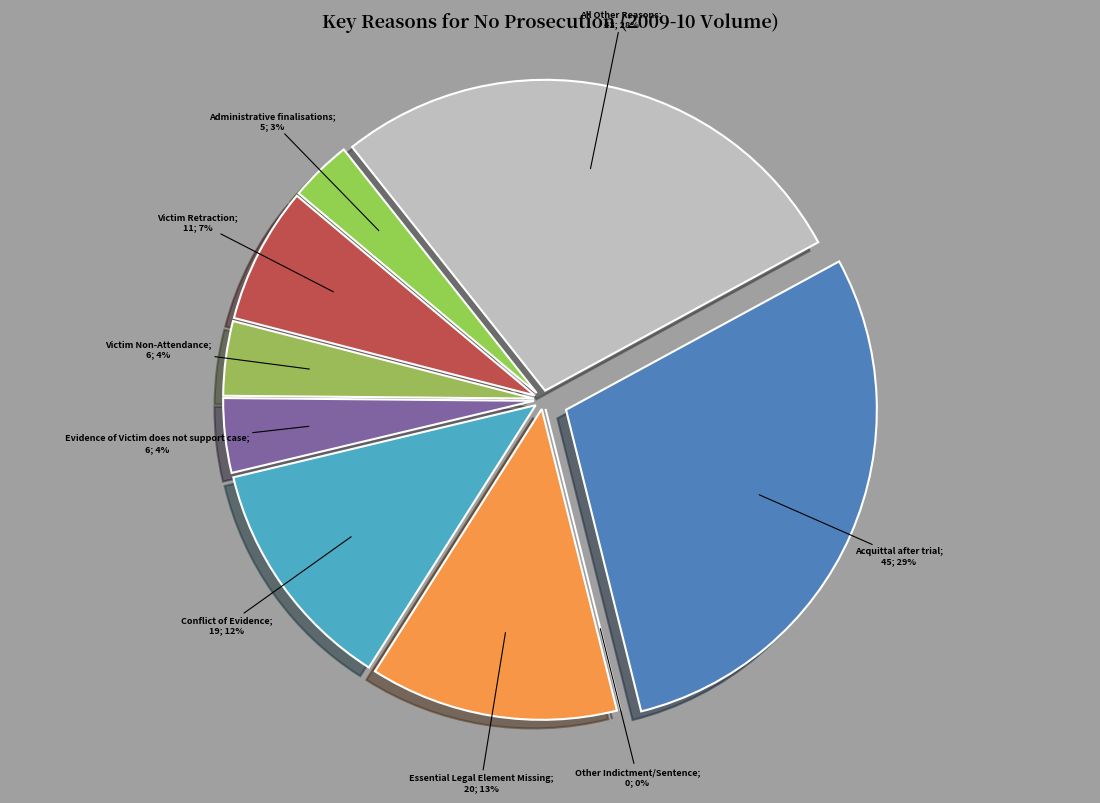

Rank the categories by value from lowest to highest.

Other Indictment/Sentence, Administrative finalisations, Victim Non-Attendance, Evidence of Victim does not support case, Victim Retraction, Conflict of Evidence, Essential Legal Element Missing, All Other Reasons, Acquittal after trial